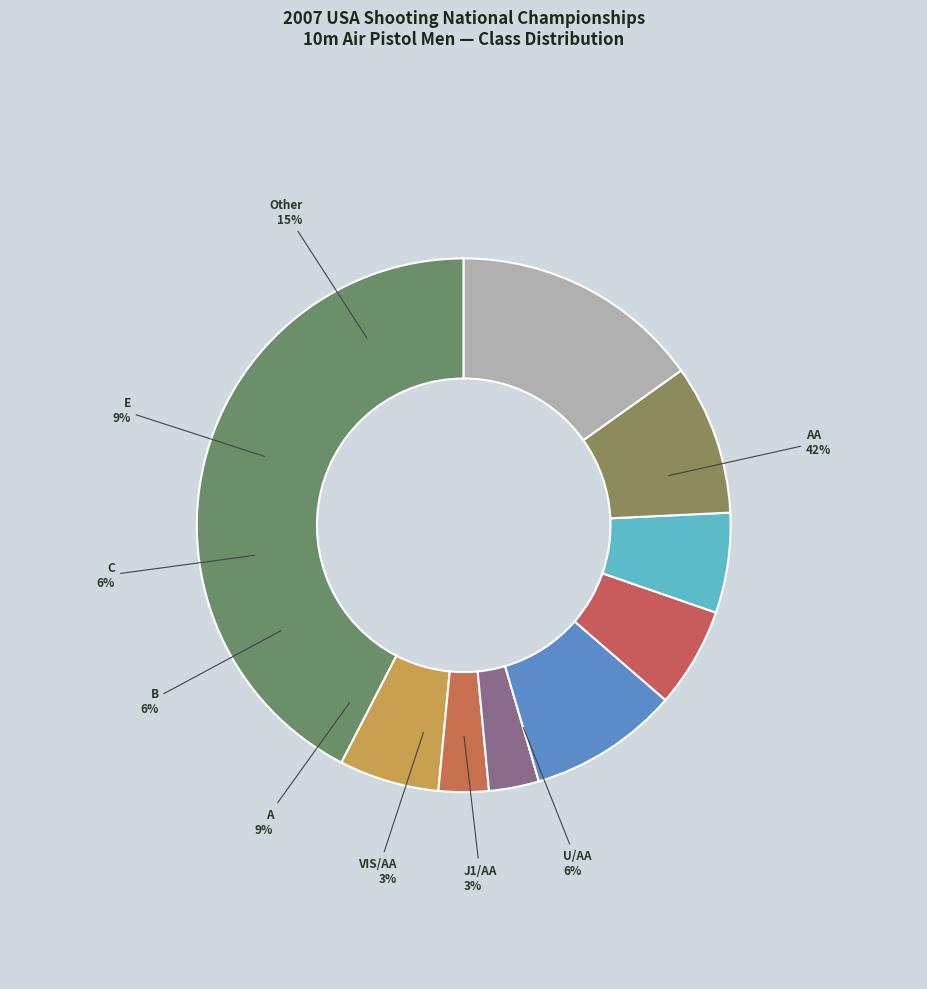

How much of the chart is everything except S2?

91.8%